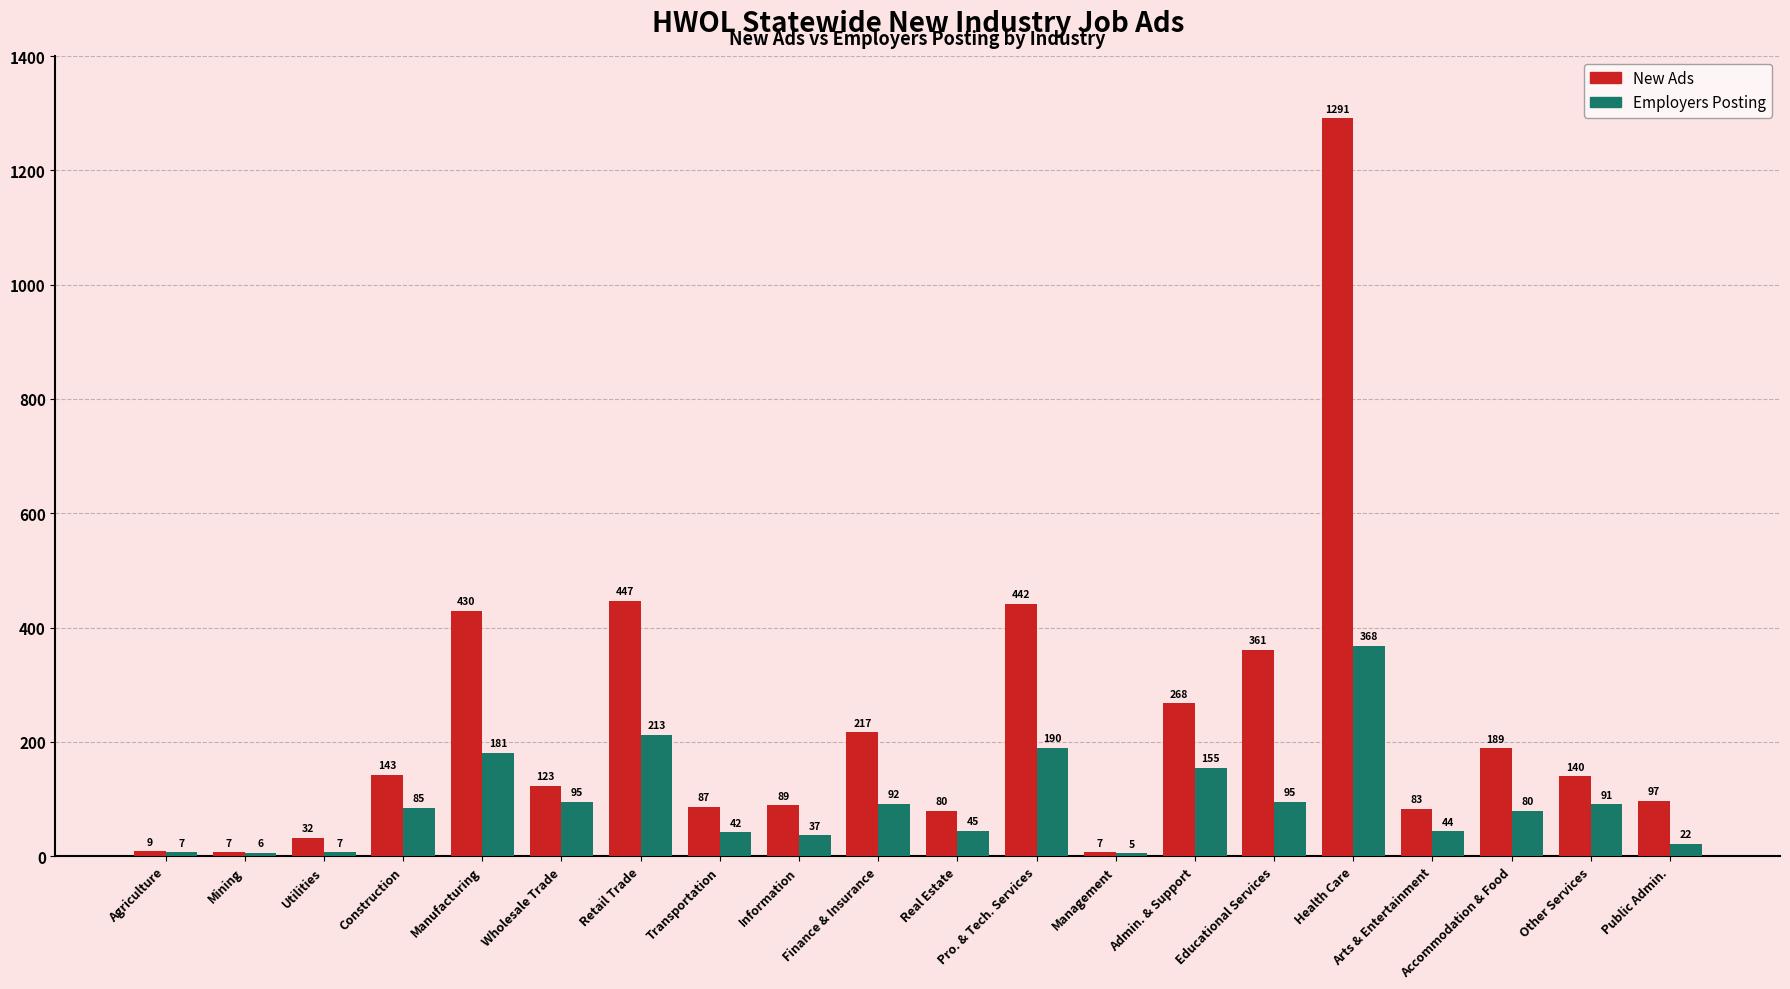

Reading right to left, transcribe all the data shown in this chart.

New Ads: Public Admin.=97	Other Services=140	Accommodation & Food=189	Arts & Entertainment=83	Health Care=1291	Educational Services=361	Admin. & Support=268	Management=7	Pro. & Tech. Services=442	Real Estate=80	Finance & Insurance=217	Information=89	Transportation=87	Retail Trade=447	Wholesale Trade=123	Manufacturing=430	Construction=143	Utilities=32	Mining=7	Agriculture=9
Employers Posting: Public Admin.=22	Other Services=91	Accommodation & Food=80	Arts & Entertainment=44	Health Care=368	Educational Services=95	Admin. & Support=155	Management=5	Pro. & Tech. Services=190	Real Estate=45	Finance & Insurance=92	Information=37	Transportation=42	Retail Trade=213	Wholesale Trade=95	Manufacturing=181	Construction=85	Utilities=7	Mining=6	Agriculture=7